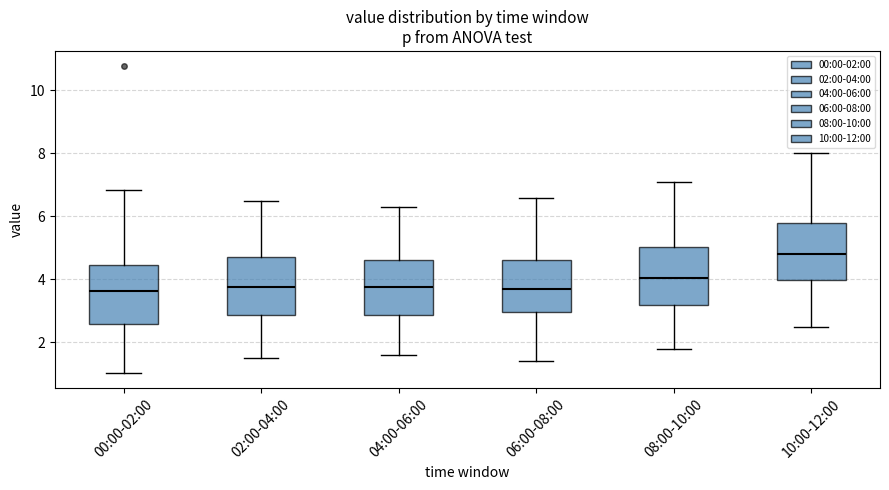

Reading left to right, transcribe this box plot: for each box, give where its median line is, the range the box spans, and where its two whiskers end, as read against the y-axis. The values are not printed on the chart, so give them approximately, as read against the axis.

00:00-02:00: median 3.6, box 2.6 to 4.4, whiskers 1.0 to 6.8
02:00-04:00: median 3.8, box 2.8 to 4.8, whiskers 1.6 to 6.6
04:00-06:00: median 3.8, box 2.8 to 4.6, whiskers 1.6 to 6.4
06:00-08:00: median 3.8, box 3.0 to 4.6, whiskers 1.4 to 6.6
08:00-10:00: median 4.0, box 3.2 to 5.0, whiskers 1.8 to 7.2
10:00-12:00: median 4.8, box 4.0 to 5.8, whiskers 2.6 to 8.0